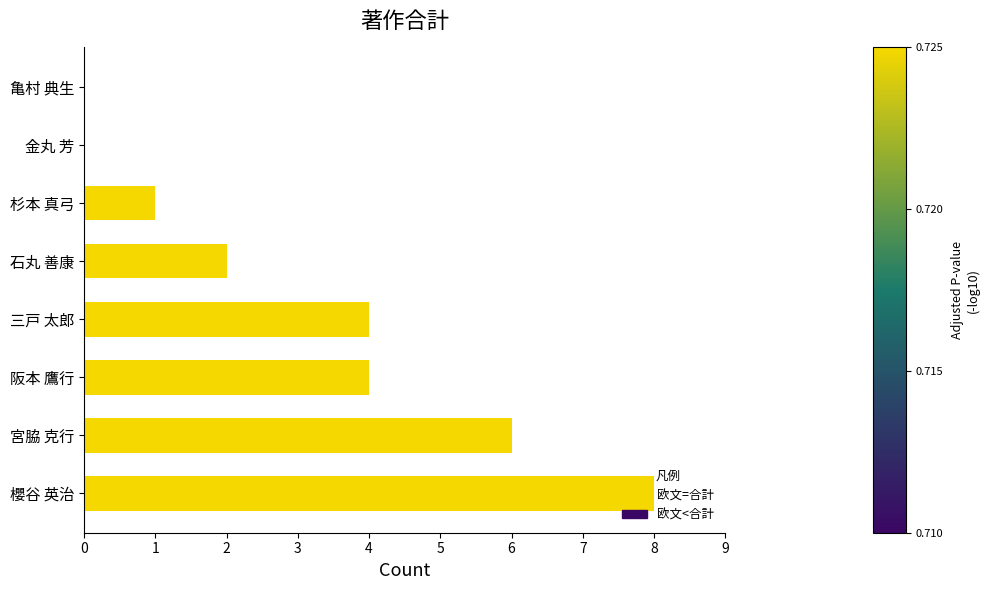

What is the maximum value shown in the chart?

8